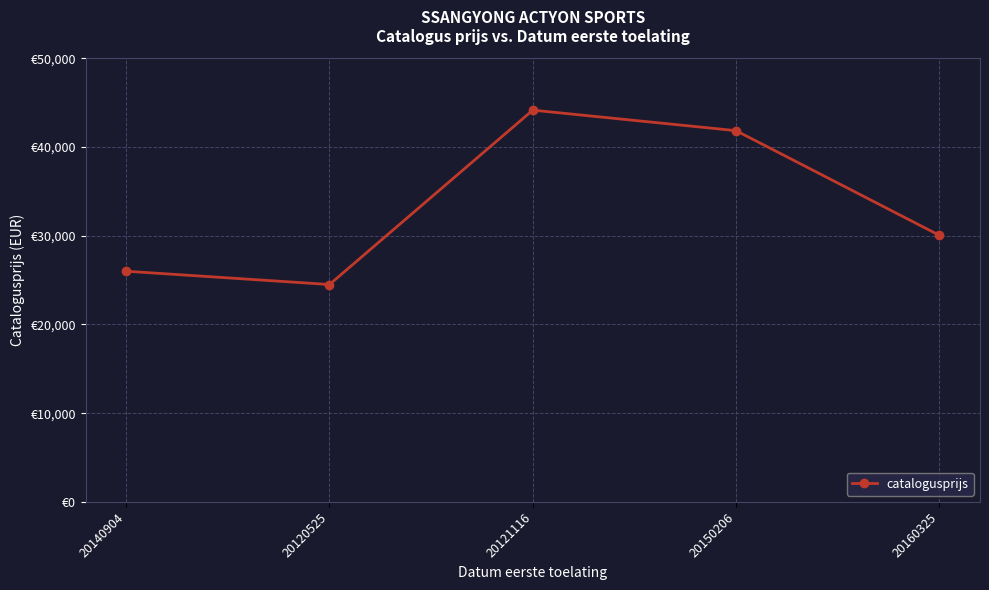

Reading right to left, transcribe all the data shown in this chart.

30049	41840	44153	24502	26000